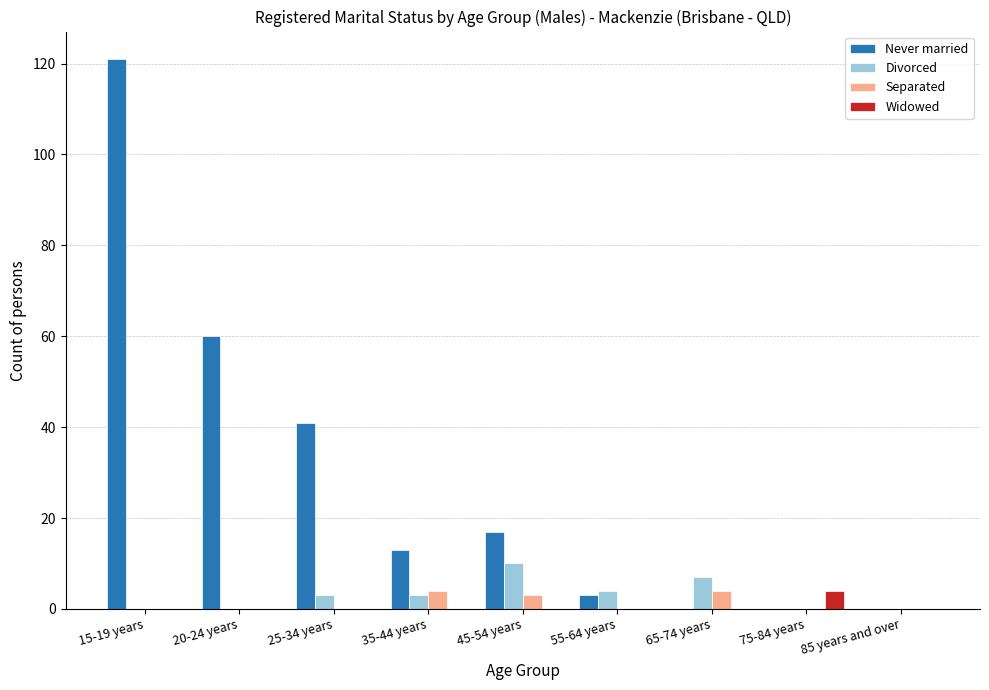

How many categories are shown in the chart?

9